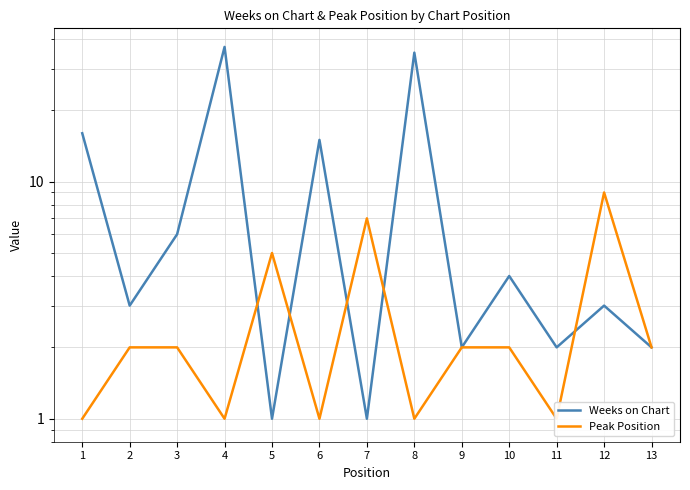

Rank the categories by Peak Position value from highest to lowest.

12, 7, 5, 2, 3, 9, 10, 13, 1, 4, 6, 8, 11